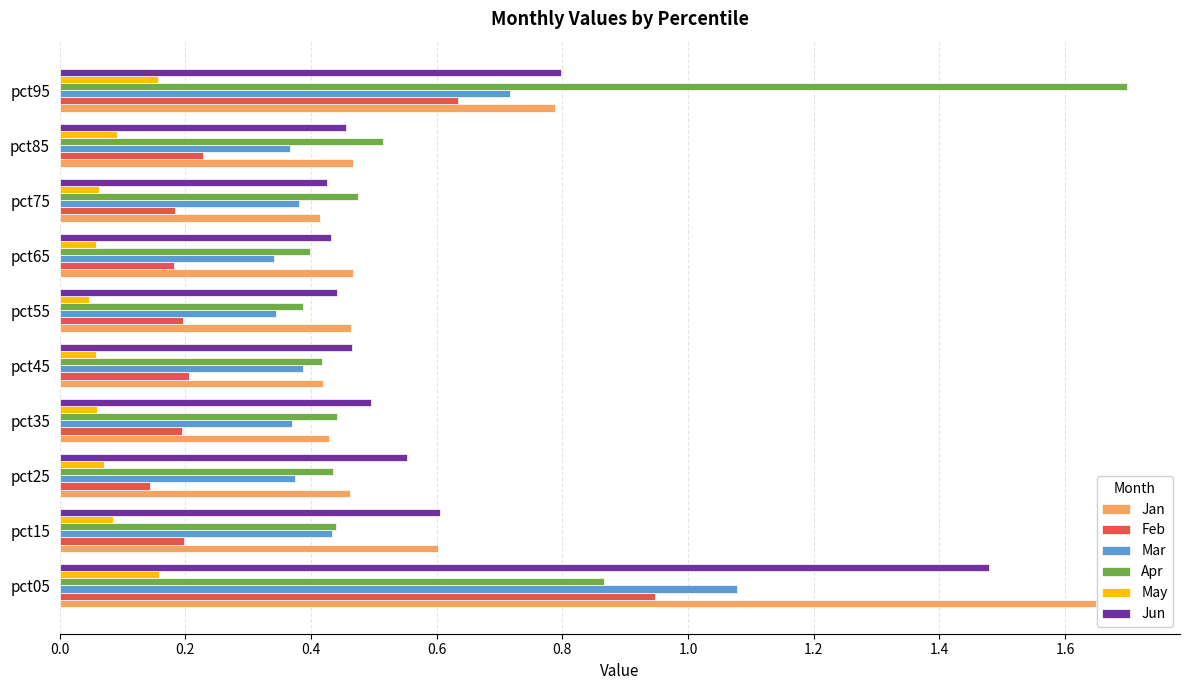

At which category is the sum across all series the highest?

pct05